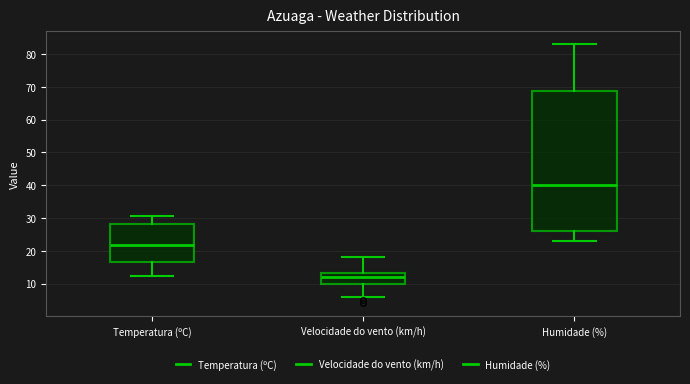

Reading left to right, read every box against the y-axis: the position of its median line, the range the box covers, and the ends of its whiskers. The values are not printed on the chart, so give them approximately, as read against the axis.

Temperatura (ºC): median 22, box 16 to 28, whiskers 12 to 31
Velocidade do vento (km/h): median 12, box 10 to 13, whiskers 6 to 18
Humidade (%): median 40, box 26 to 69, whiskers 23 to 83